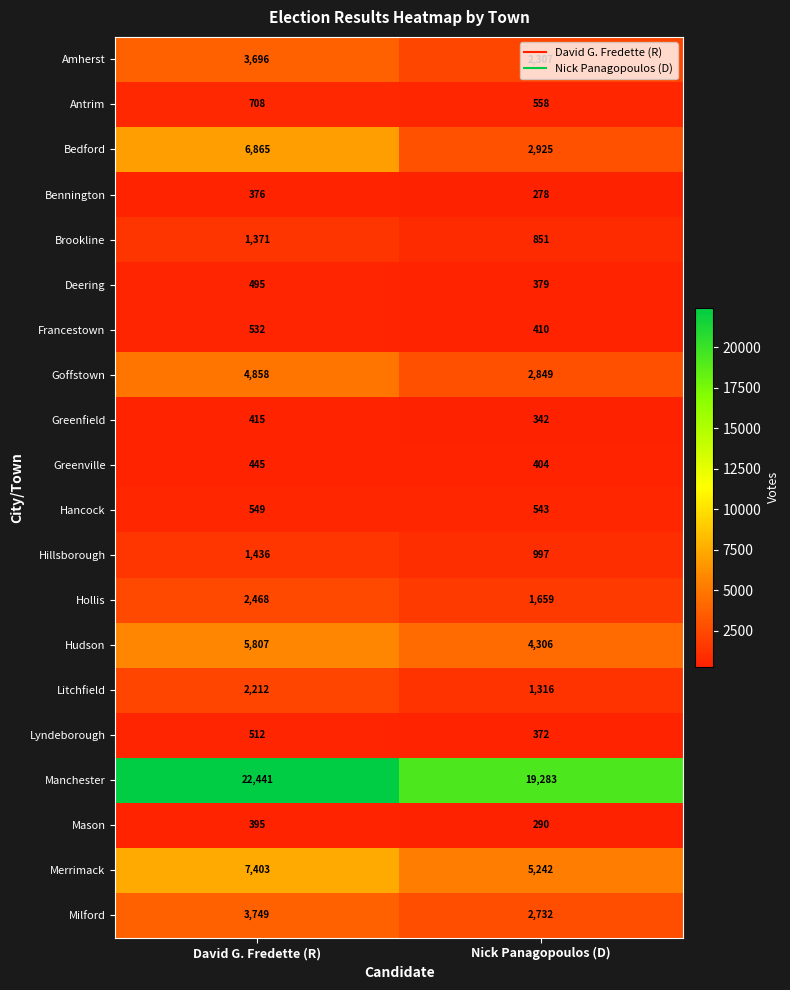

Which series has the widest spread of values?

Bedford